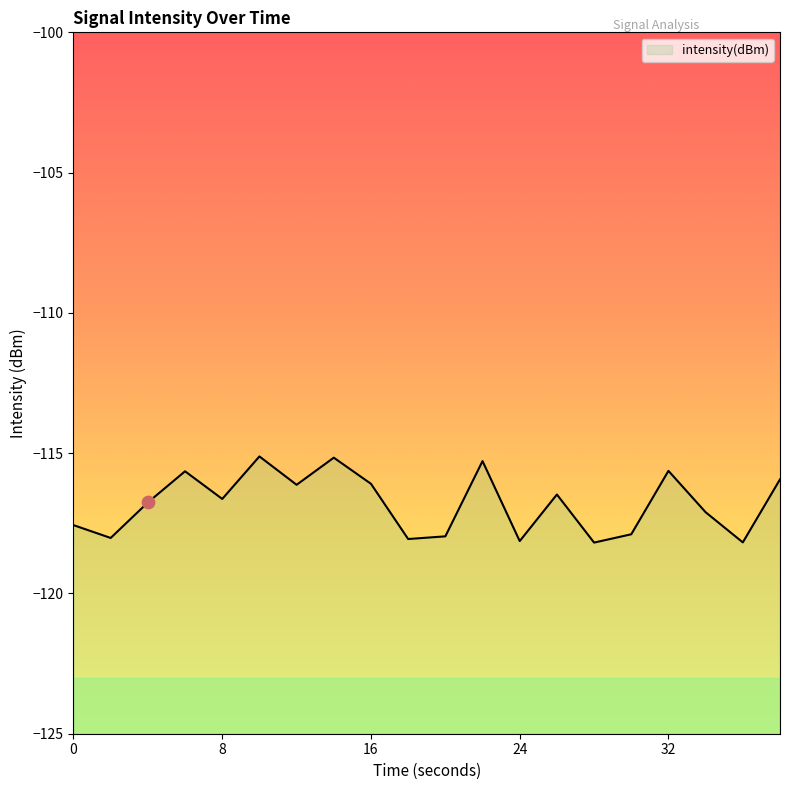

What is the change in value from 32 to 34?

-1.5